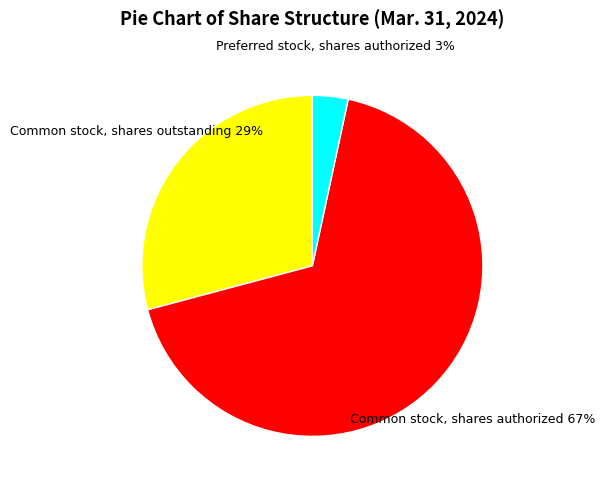

Is there any slice that represents more than half of the pie?

Yes